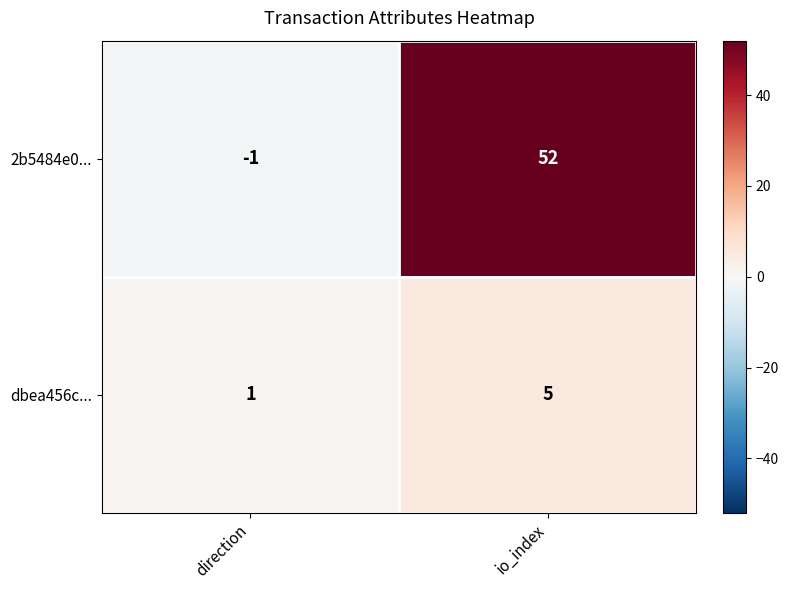

How many categories are shown in the chart?

2